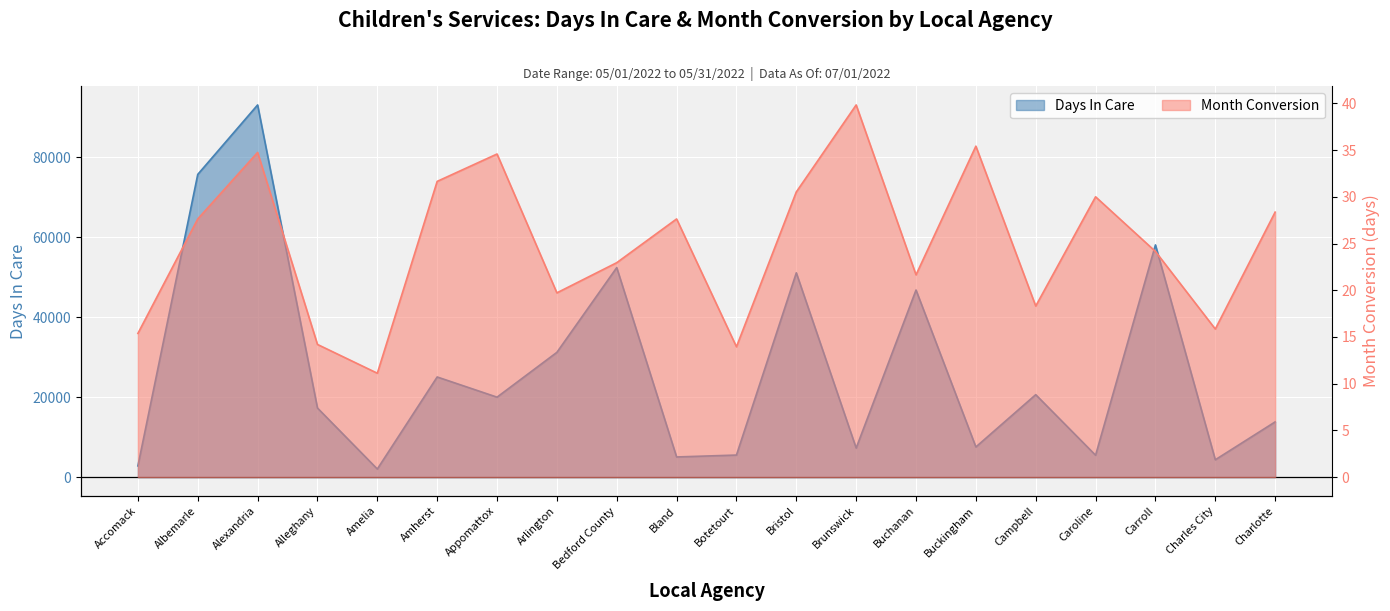

At which category does the chart reach its minimum across all series?

Amelia